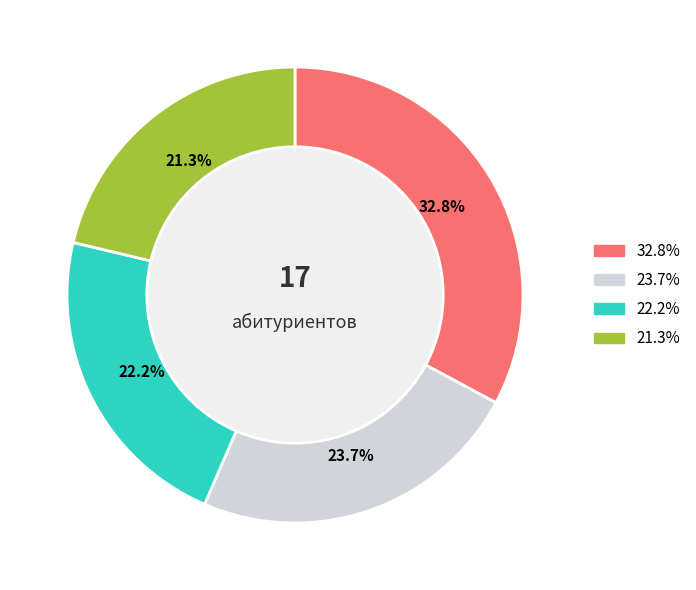

Does Антонов Иван Петрович represent more than half of the total?

No